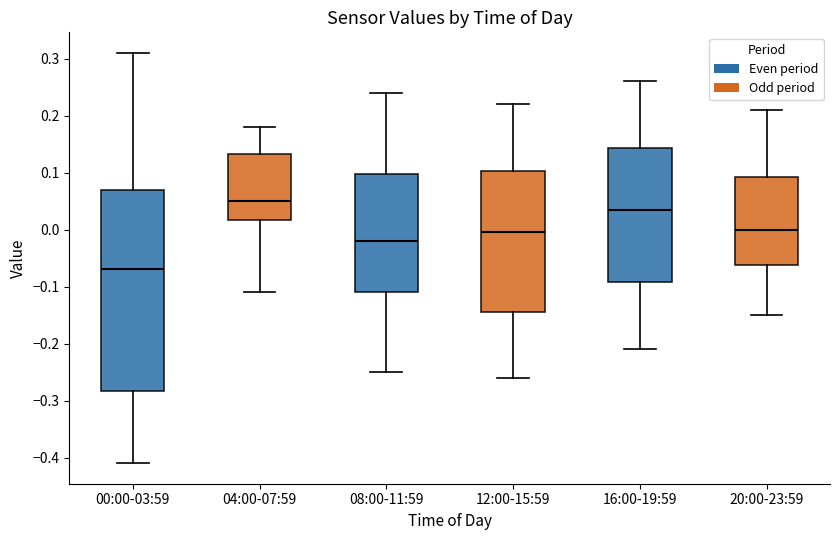

Comparing the boxes themselves (not the whiskers), which one is the tallest?

00:00-03:59